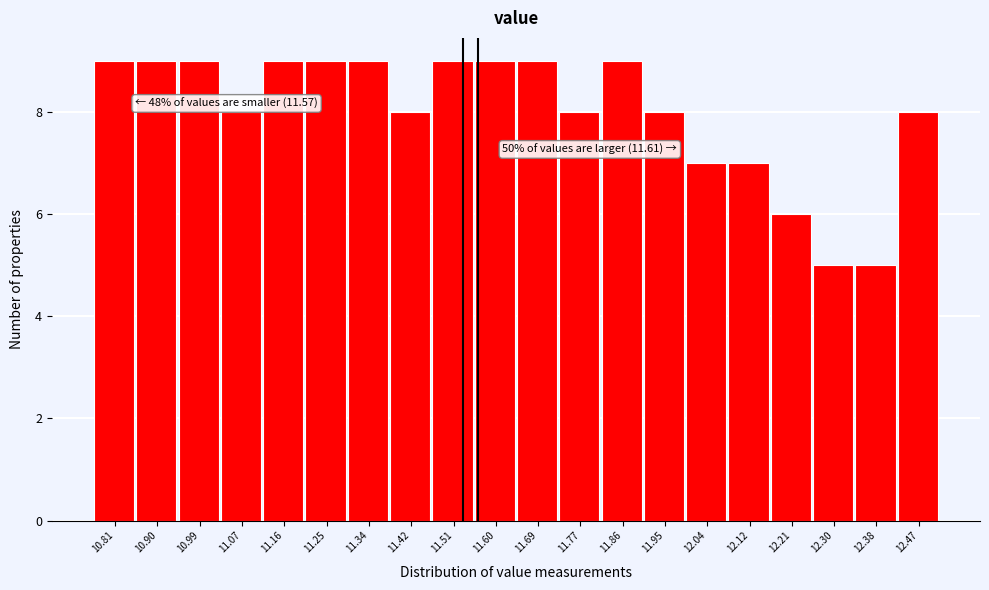

Reading left to right, transcribe all the data shown in this chart.

9	9	9	8	9	9	9	8	9	9	9	8	9	8	7	7	6	5	5	8